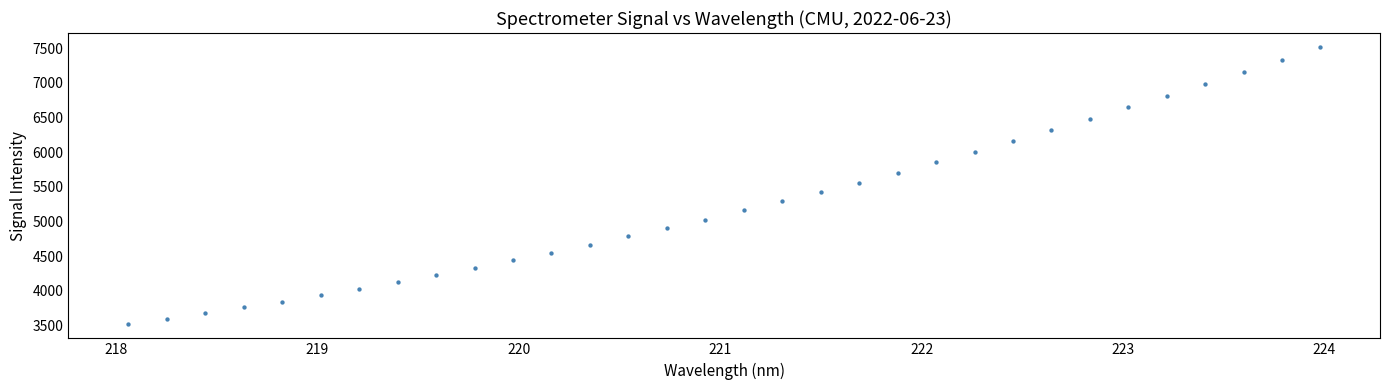

What is the range of Y values (max minus min)?

4004.2